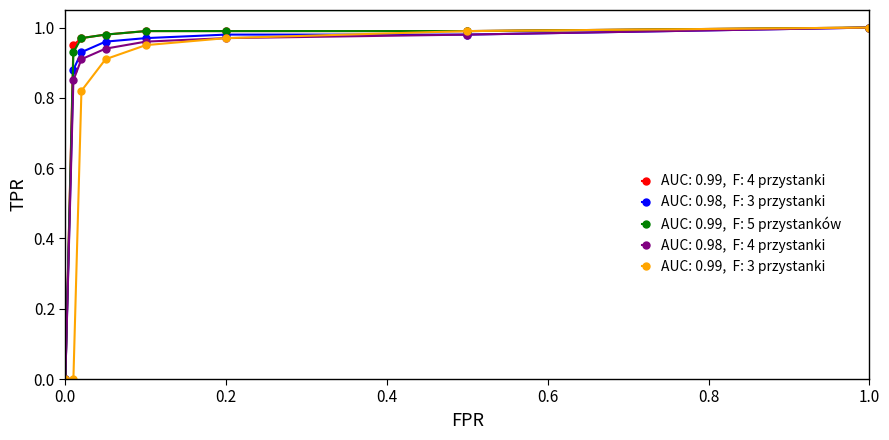

How many lines are shown in the chart?

5